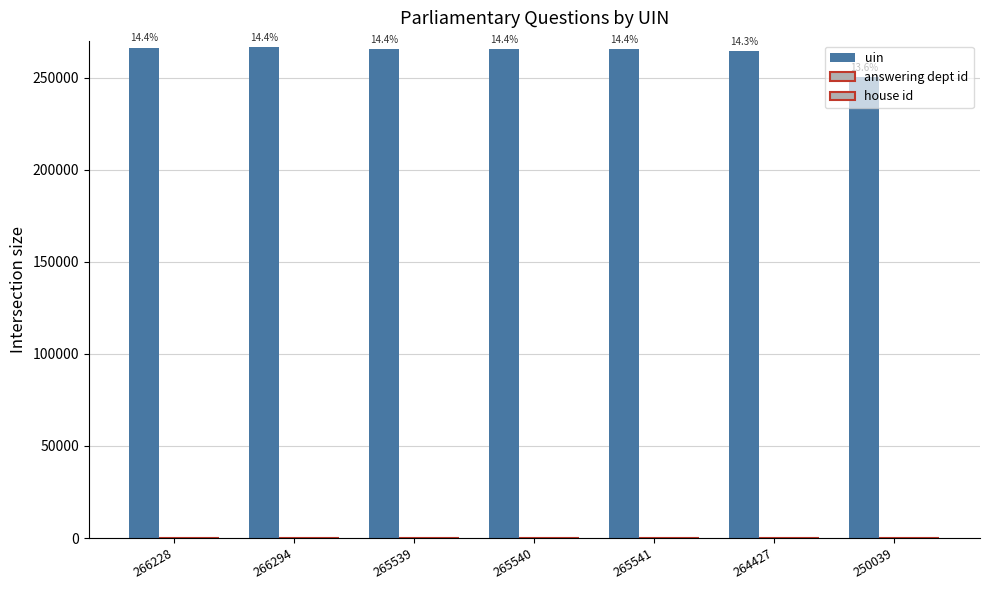

Does the chart contain stacked bars?

No